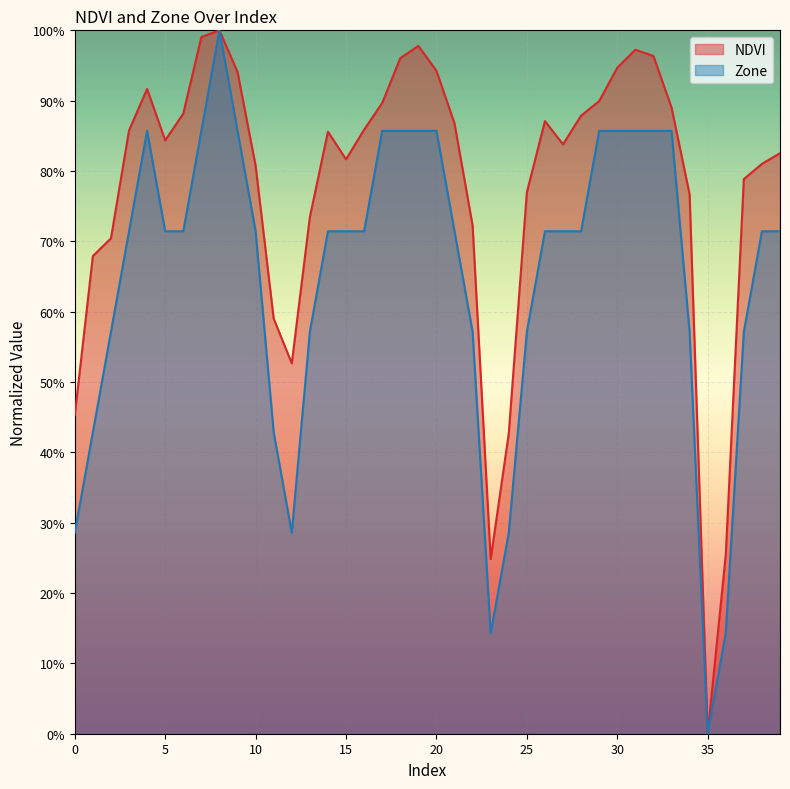

List the labels in order of Zone value, largest first.

8, 4, 7, 9, 17, 18, 19, 20, 29, 30, 31, 32, 33, 3, 5, 6, 10, 14, 15, 16, 21, 26, 27, 28, 38, 39, 2, 13, 22, 25, 34, 37, 1, 11, 0, 12, 24, 23, 36, 35